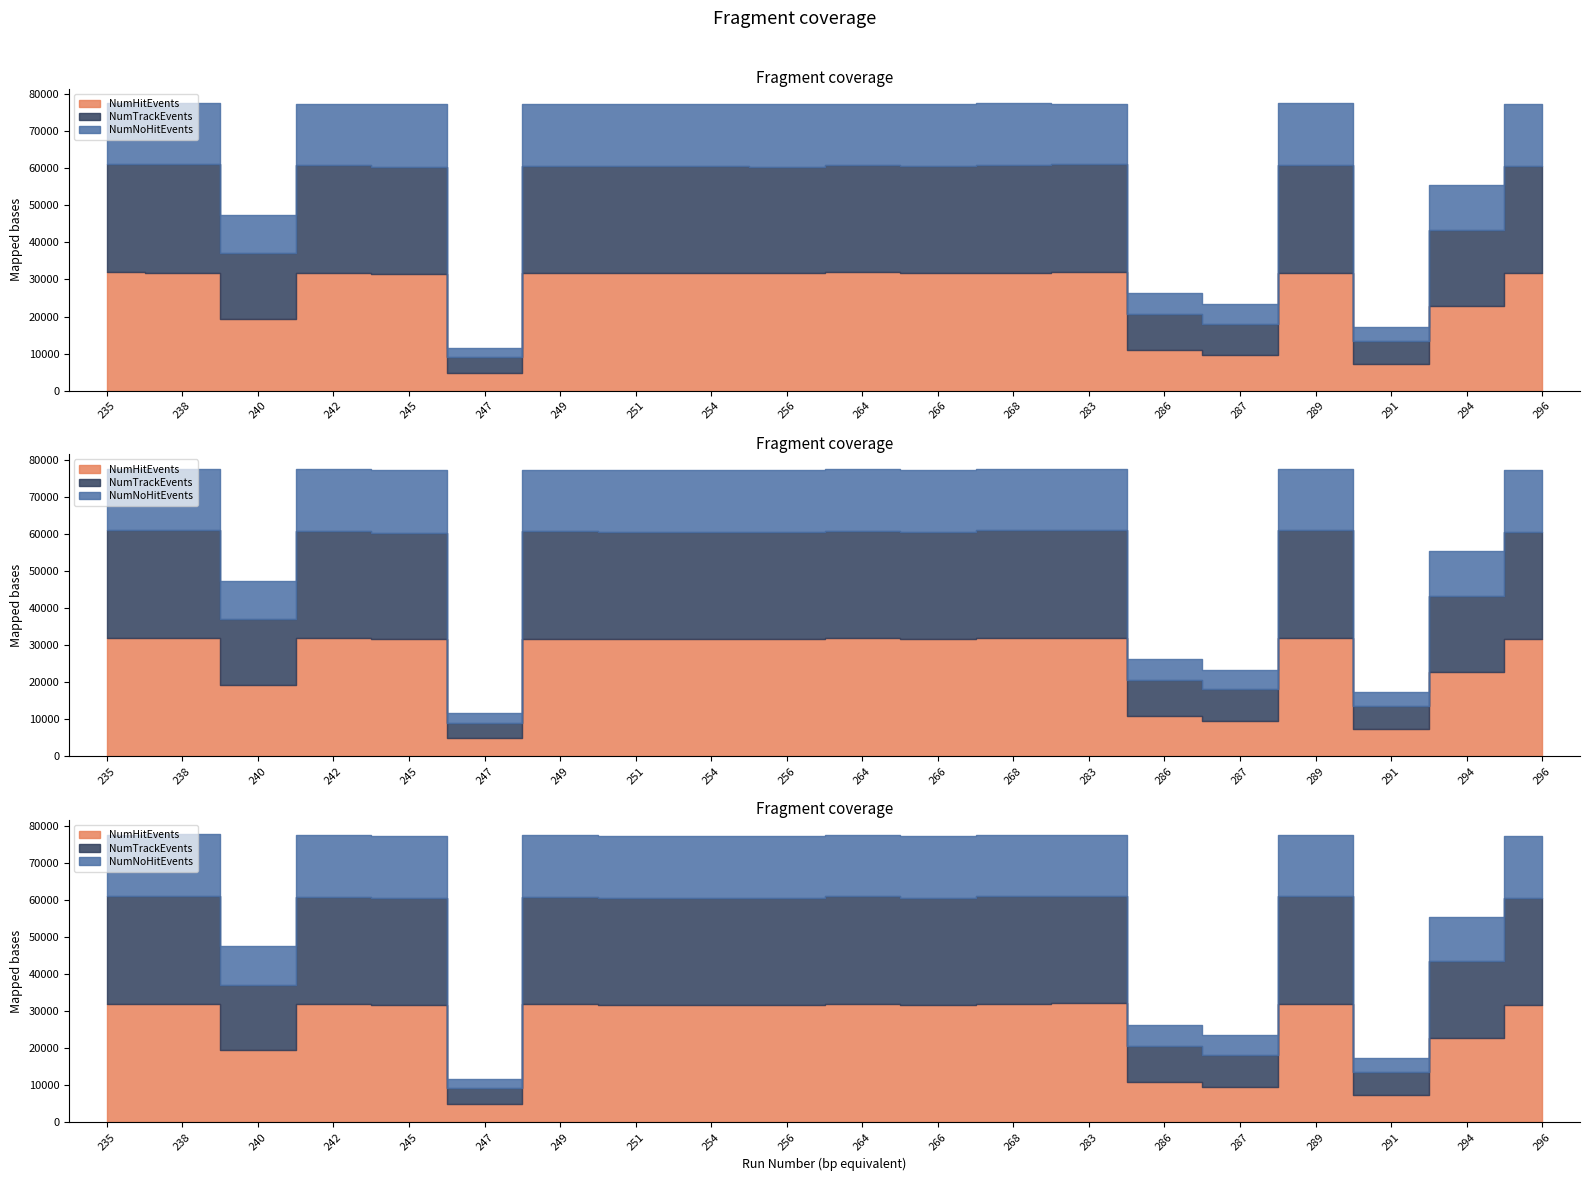

Which series has the largest range (max minus min)?

NumHitEvents